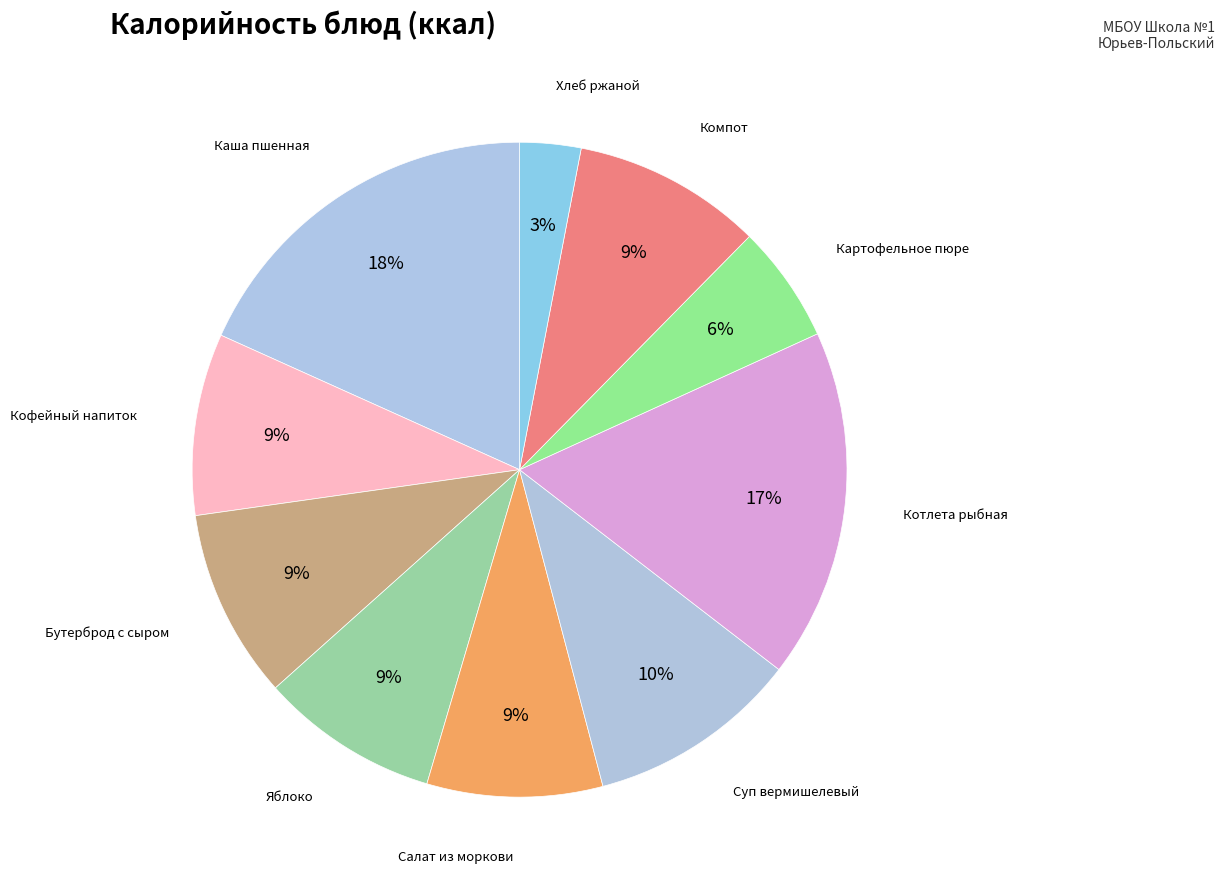

The Бутерброд с сыром slice represents 1% of the pie. True or false?

False